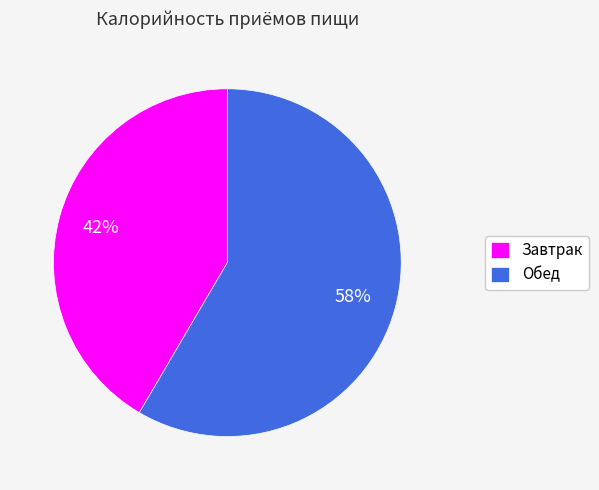

Rank the categories by value from lowest to highest.

Завтрак, Обед